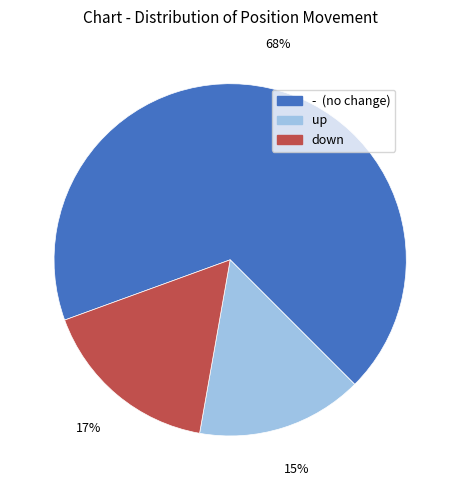

To the nearest percent, what is the difference between the largest and smallest slice percentages?

53%